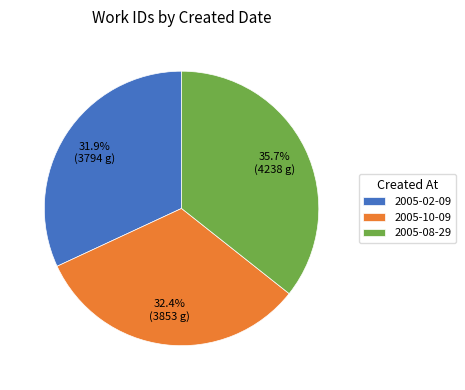

The 2005-10-09 slice represents 32% of the pie. True or false?

True